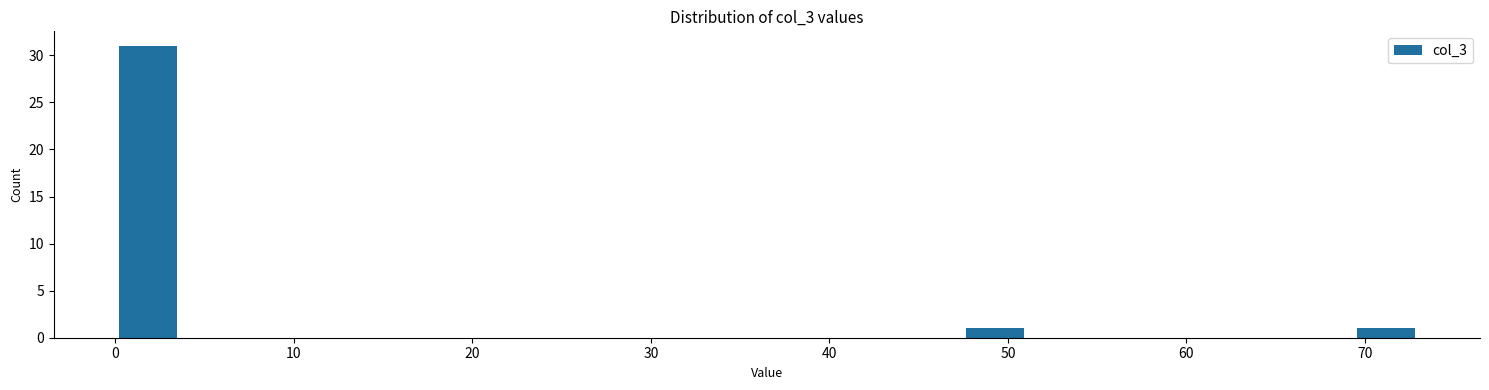

Read against the x-axis, roughly where is the centre of the tallest bar?

2